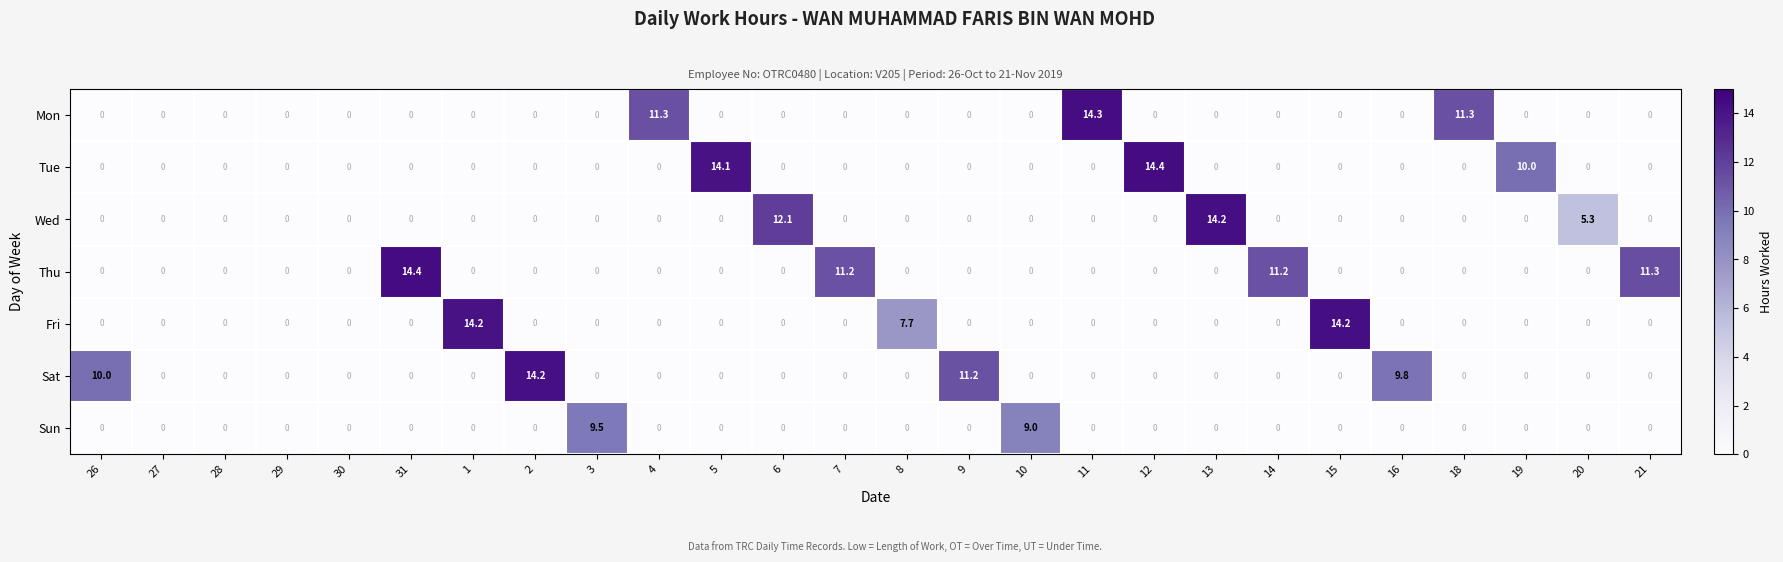

Is it true that Fri equals 0.0 at 21?

True